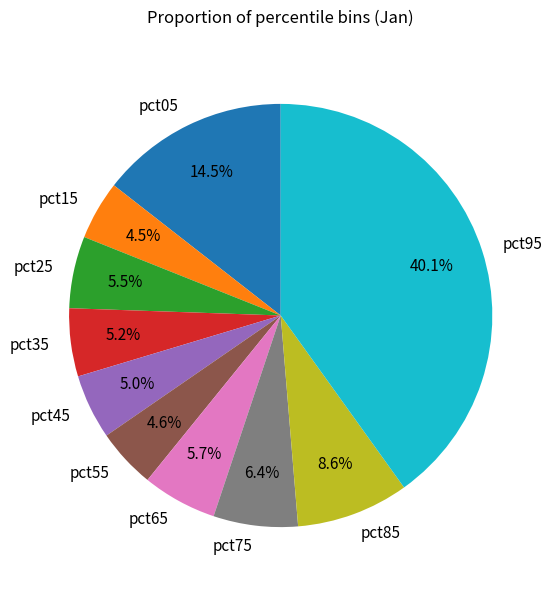

Does any single category account for the majority?

No